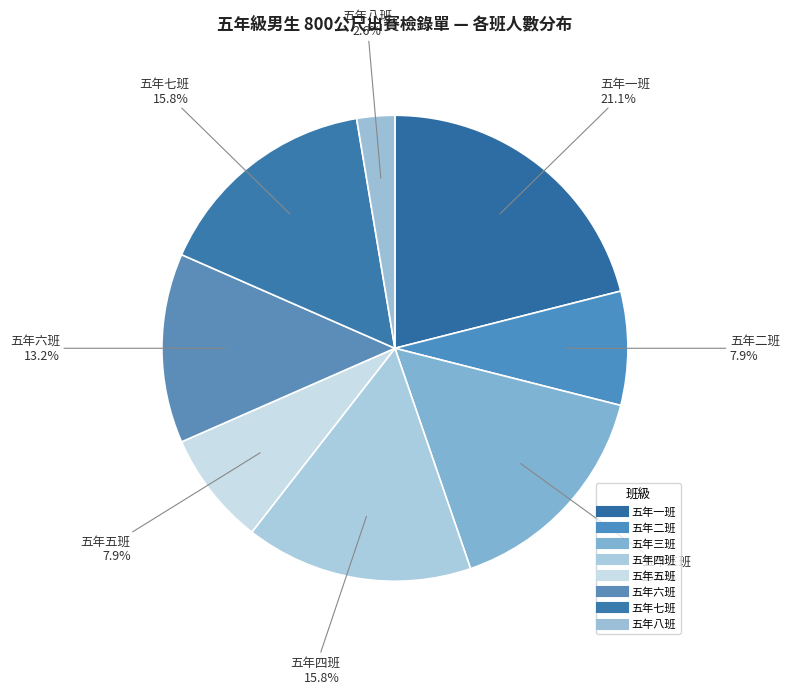

Is it true that 五年一班 is 30% of the pie?

False